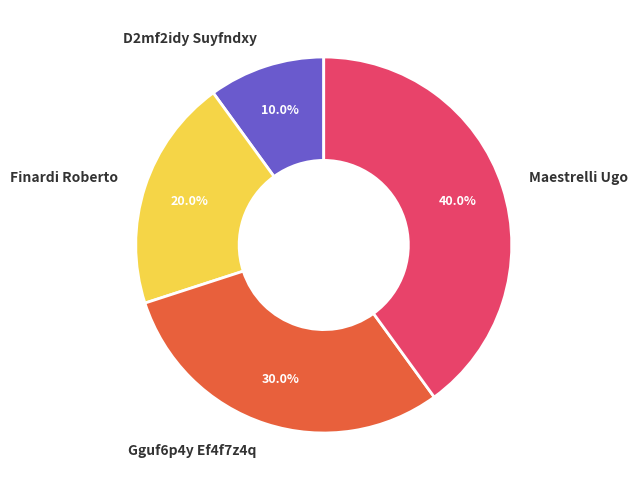

Is Finardi Roberto the majority of the pie?

No